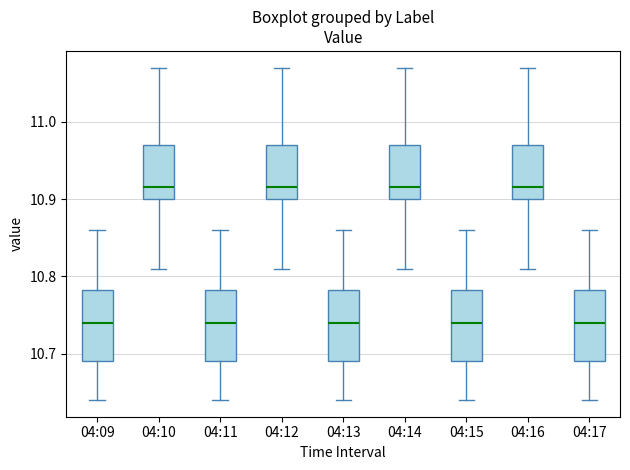

Where does the upper whisker of the box for 04:15 end on the y-axis? The values are not printed on the chart, so give them approximately, as read against the axis.

10.86